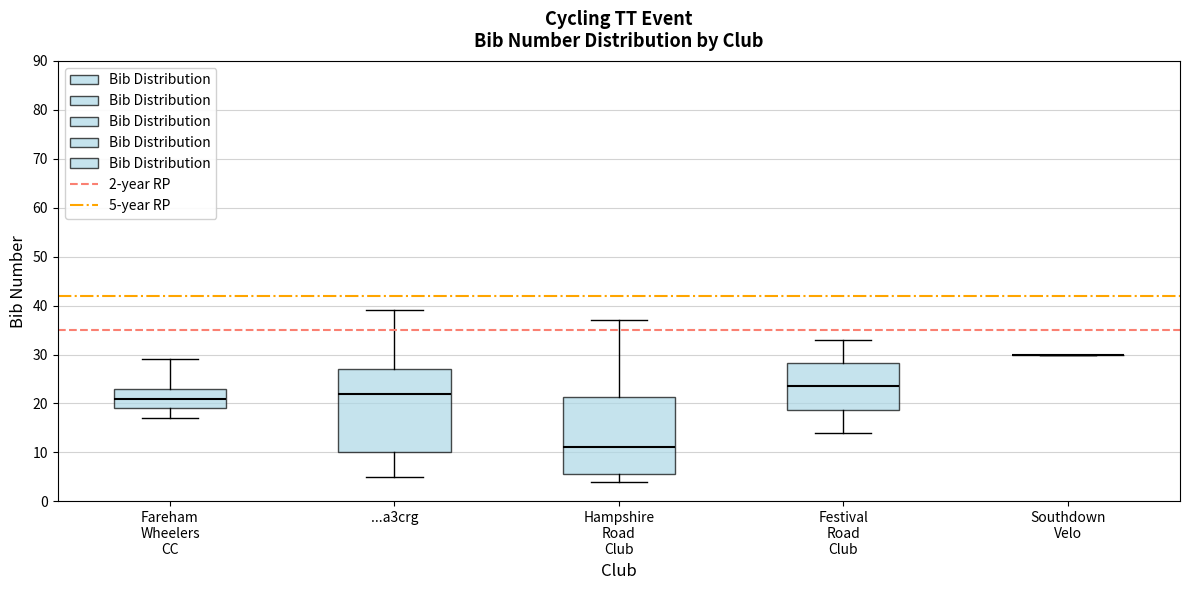

Reading left to right, read every box against the y-axis: the position of its median line, the range the box covers, and the ends of its whiskers. The values are not printed on the chart, so give them approximately, as read against the axis.

Fareham Wheelers CC: median 21, box 19 to 23, whiskers 17 to 29
...a3crg: median 22, box 10 to 27, whiskers 5 to 39
Hampshire Road Club: median 11, box 6 to 21, whiskers 4 to 37
Festival Road Club: median 24, box 19 to 28, whiskers 14 to 33
Southdown Velo: box collapsed to a line at 30, whiskers 30 to 30